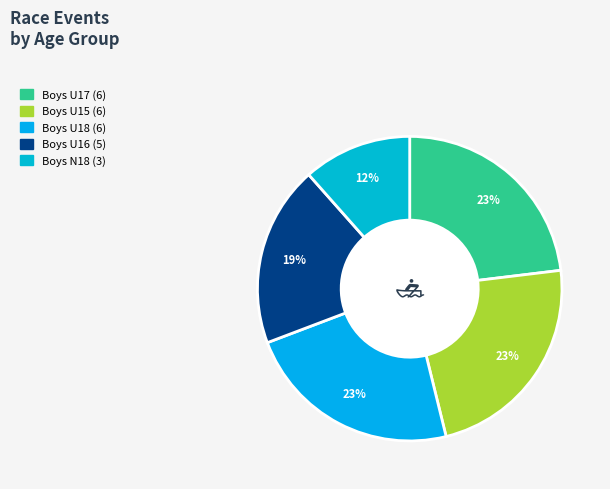

Count the number of slices in the pie.

5